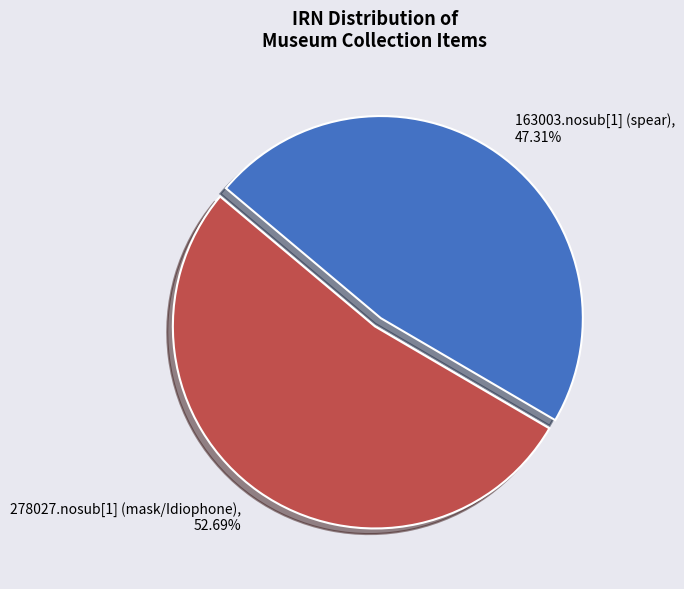

What is the ratio of the value at 163003.nosub[1] (spear) to the value at 278027.nosub[1] (mask/Idiophone)?

0.9